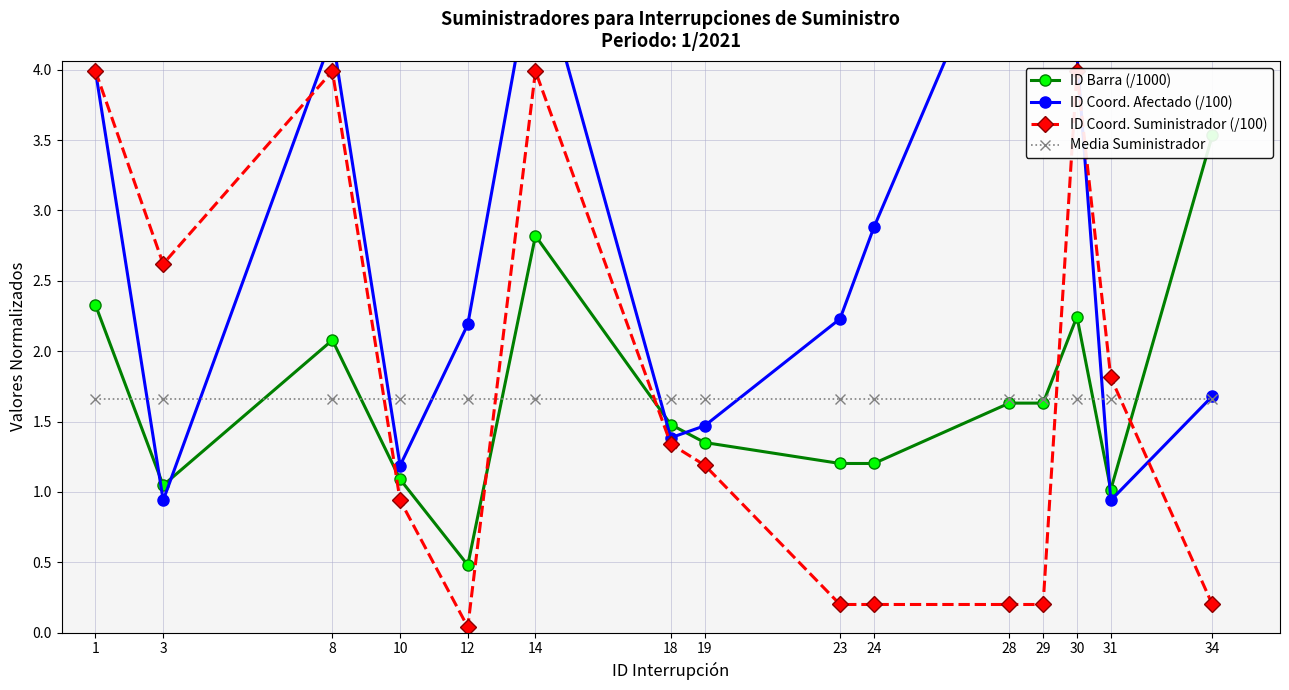

The value of Media Suministrador at 8 is 1.7. True or false?

True